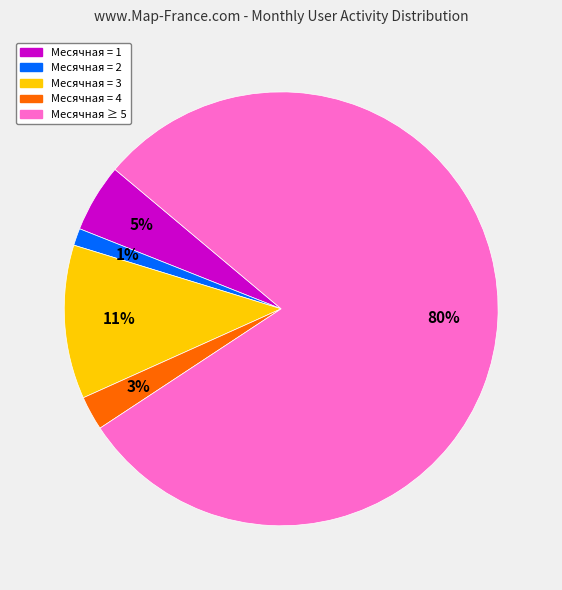

Which category has the smallest portion of the pie?

Месячная = 2